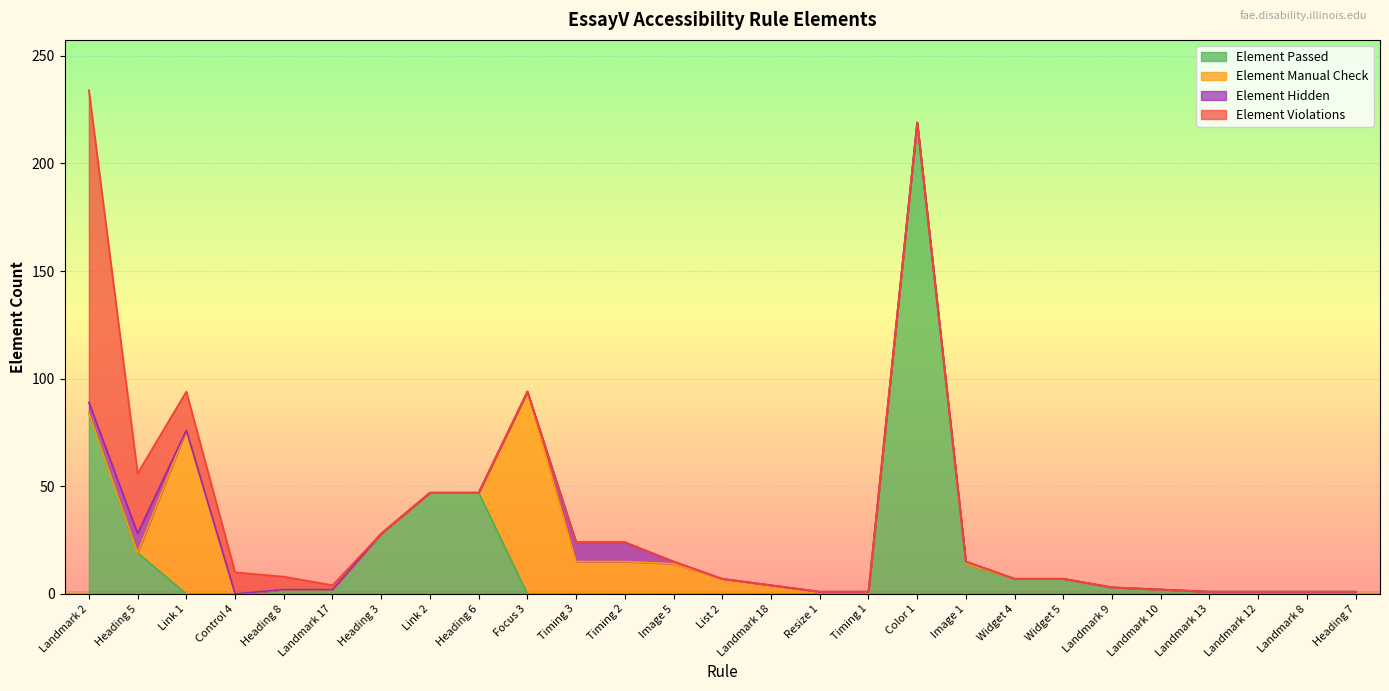

Count the number of categories in the chart.

27